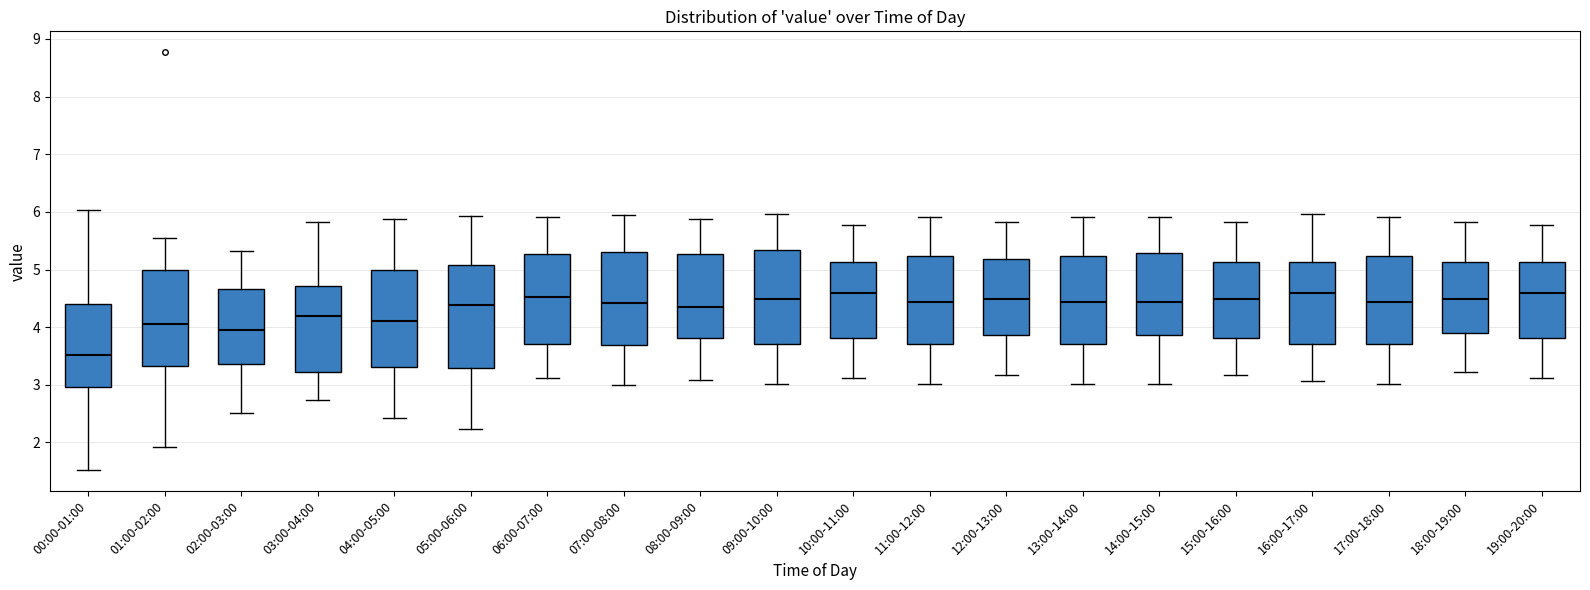

Reading left to right, transcribe this box plot: for each box, give where its median line is, the range the box spans, and where its two whiskers end, as read against the y-axis. The values are not printed on the chart, so give them approximately, as read against the axis.

00:00-01:00: median 3.5, box 3.0 to 4.4, whiskers 1.5 to 6.0
01:00-02:00: median 4.1, box 3.3 to 5.0, whiskers 1.9 to 5.6
02:00-03:00: median 3.9, box 3.4 to 4.7, whiskers 2.5 to 5.3
03:00-04:00: median 4.2, box 3.2 to 4.7, whiskers 2.7 to 5.8
04:00-05:00: median 4.1, box 3.3 to 5.0, whiskers 2.4 to 5.9
05:00-06:00: median 4.4, box 3.3 to 5.1, whiskers 2.2 to 5.9
06:00-07:00: median 4.5, box 3.7 to 5.3, whiskers 3.1 to 5.9
07:00-08:00: median 4.4, box 3.7 to 5.3, whiskers 3.0 to 6.0
08:00-09:00: median 4.4, box 3.8 to 5.3, whiskers 3.1 to 5.9
09:00-10:00: median 4.5, box 3.7 to 5.3, whiskers 3.0 to 6.0
10:00-11:00: median 4.6, box 3.8 to 5.1, whiskers 3.1 to 5.8
11:00-12:00: median 4.4, box 3.7 to 5.2, whiskers 3.0 to 5.9
12:00-13:00: median 4.5, box 3.9 to 5.2, whiskers 3.2 to 5.8
13:00-14:00: median 4.4, box 3.7 to 5.2, whiskers 3.0 to 5.9
14:00-15:00: median 4.4, box 3.9 to 5.3, whiskers 3.0 to 5.9
15:00-16:00: median 4.5, box 3.8 to 5.1, whiskers 3.2 to 5.8
16:00-17:00: median 4.6, box 3.7 to 5.1, whiskers 3.1 to 6.0
17:00-18:00: median 4.4, box 3.7 to 5.2, whiskers 3.0 to 5.9
18:00-19:00: median 4.5, box 3.9 to 5.1, whiskers 3.2 to 5.8
19:00-20:00: median 4.6, box 3.8 to 5.1, whiskers 3.1 to 5.8